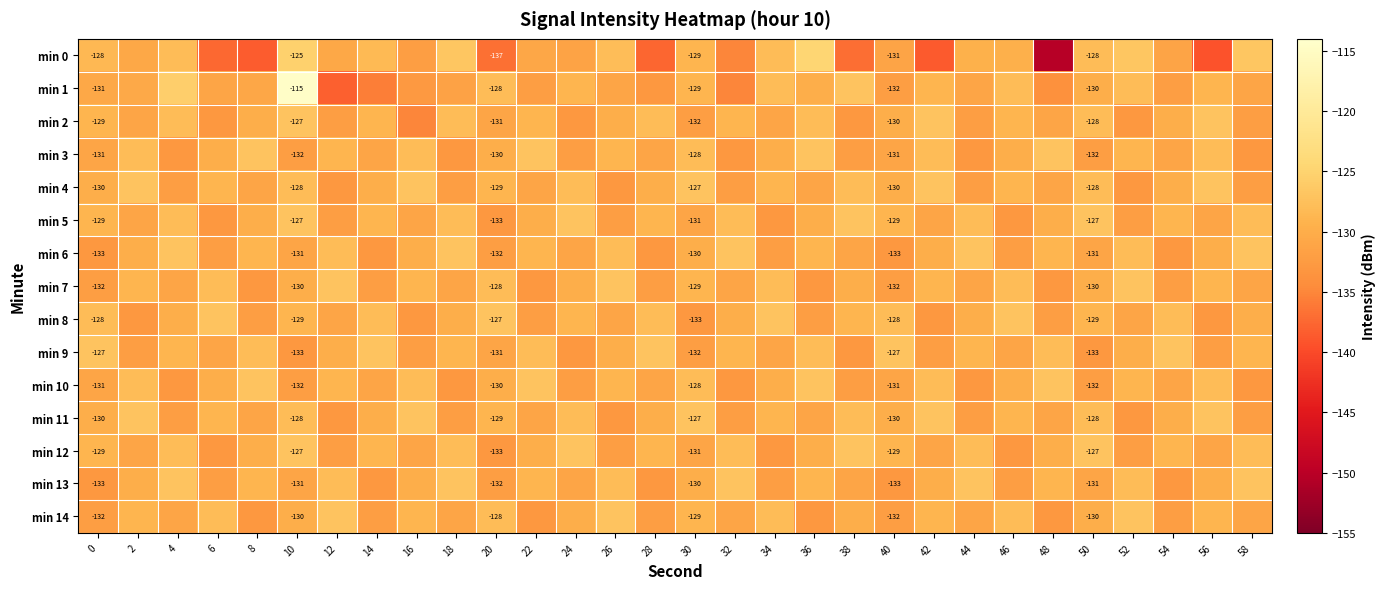

What is the approximate value of min 14 at 24?

-130.0